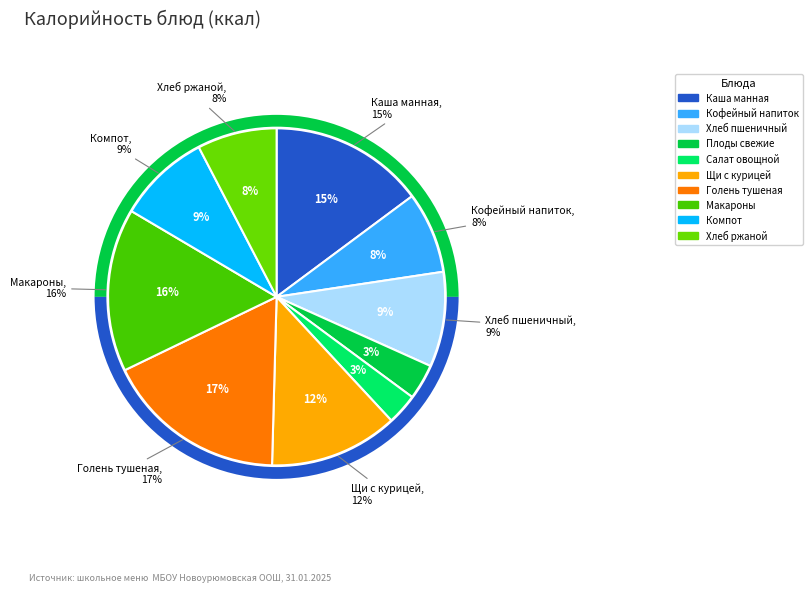

What portion of the pie excludes Каша манная?

85.2%